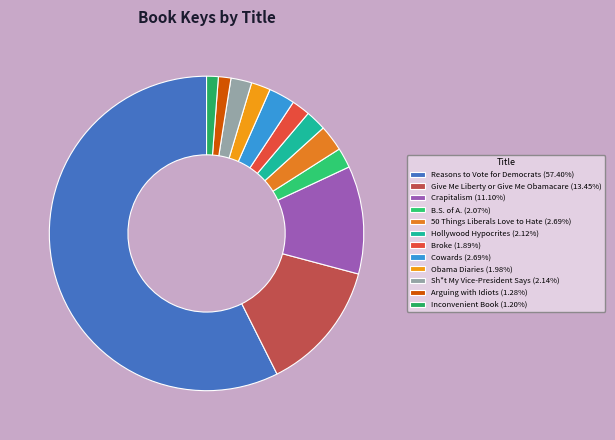

Do 50 Things Liberals Love to Hate and Inconvenient Book together represent more than half of the pie?

No